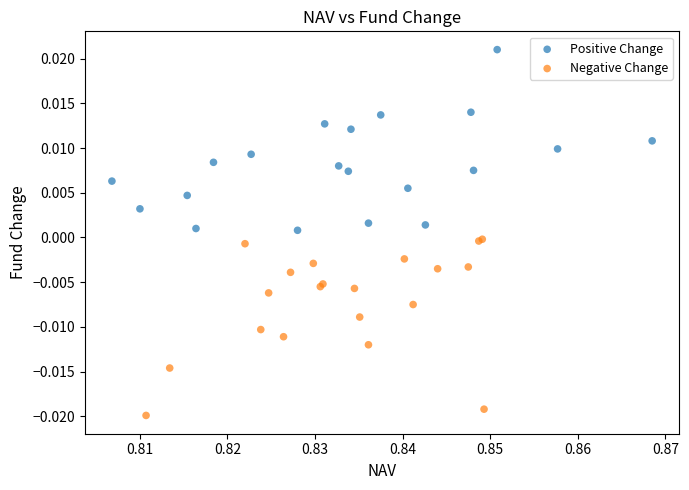

Which series reaches the maximum Y coordinate?

Positive Change